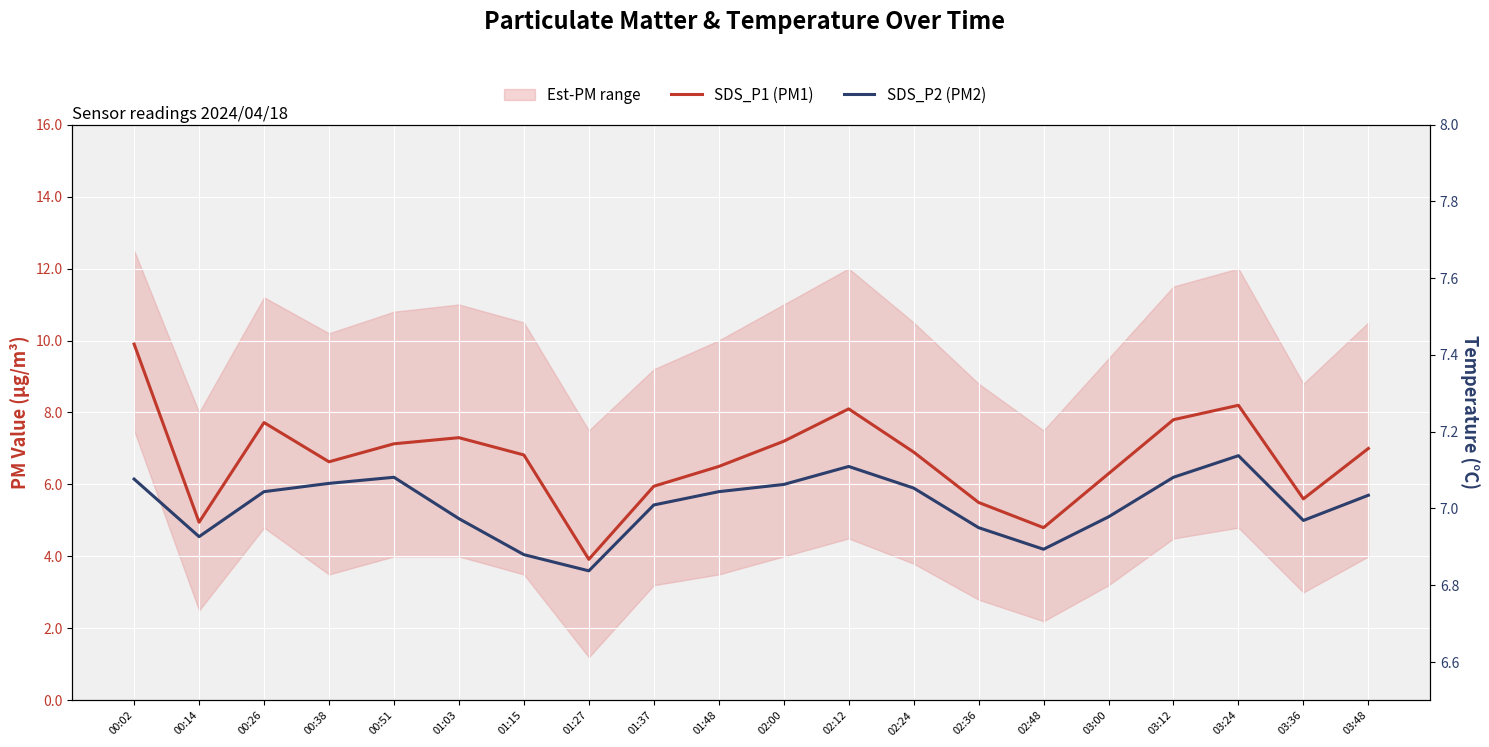

Is the value of SDS_P1 (PM1) at 03:48 greater than the value of SDS_P2 (PM2) at 02:24?

Yes